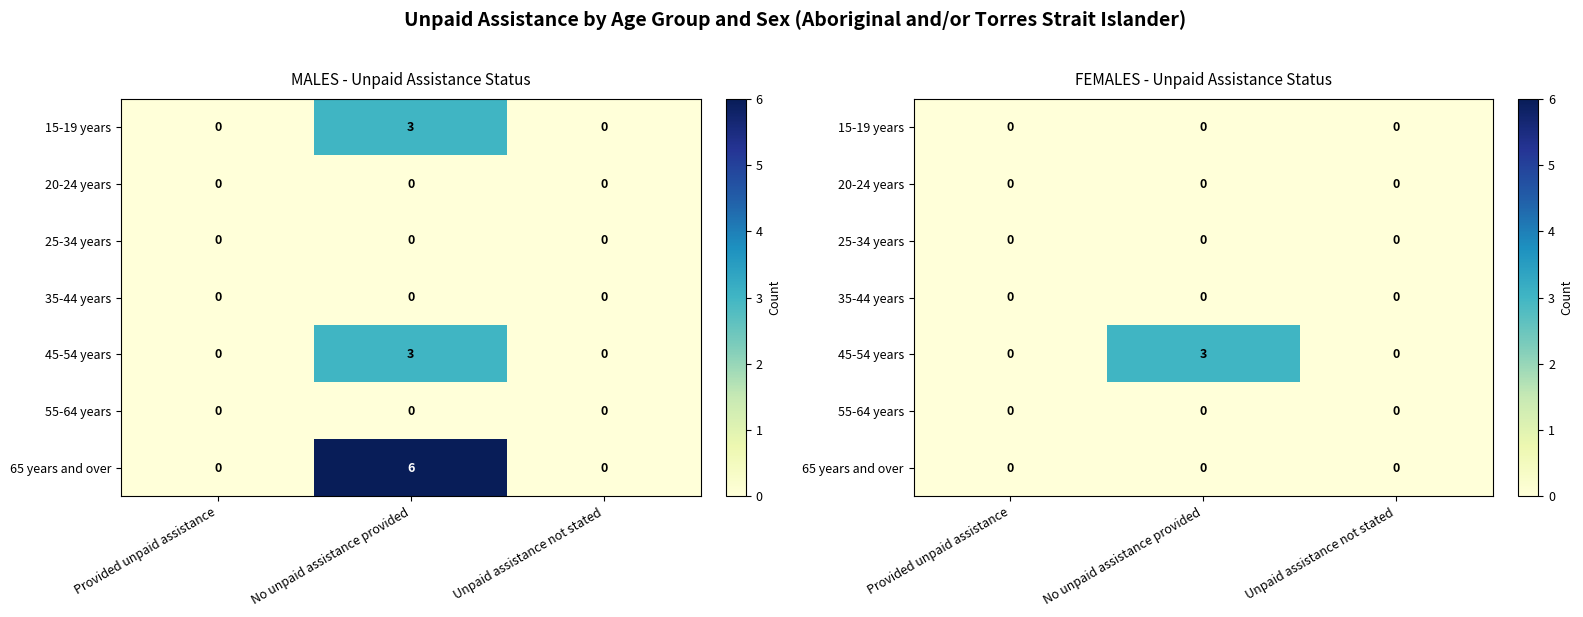

At which label does 45-54 years reach its minimum?

Provided unpaid assistance